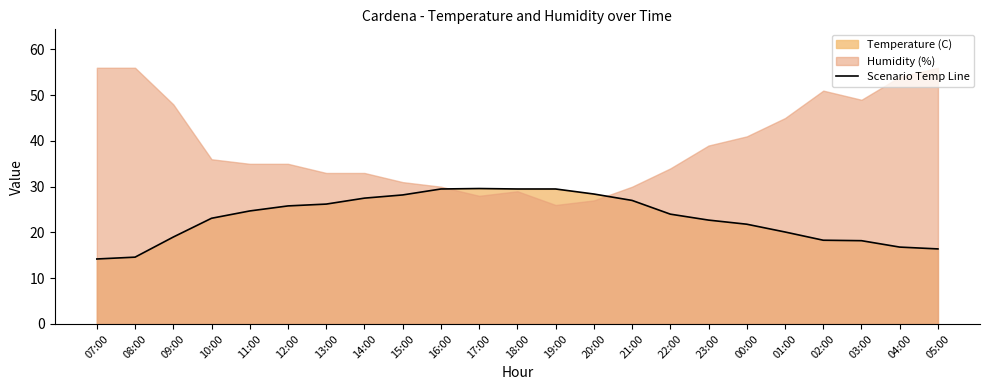

The value at 20:00 is 28.4. True or false?

True